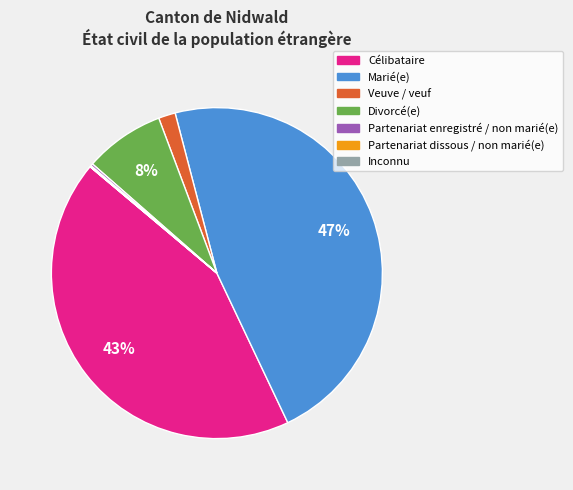

What percentage is the Célibataire slice, to the nearest percent?

43%